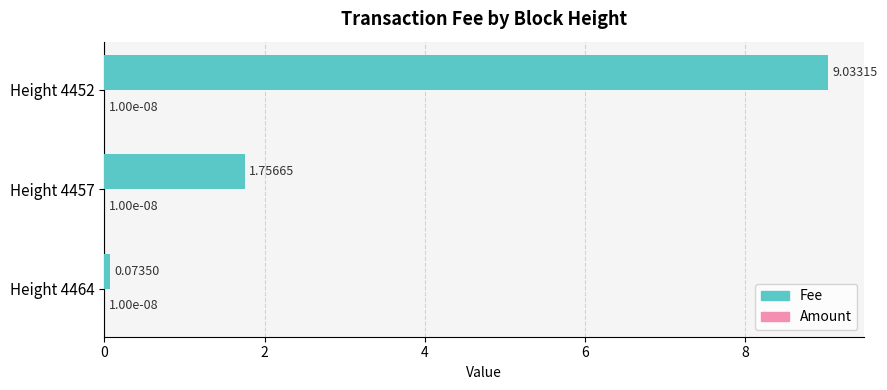

Which series changed the most between Height 4464 and Height 4452?

Fee